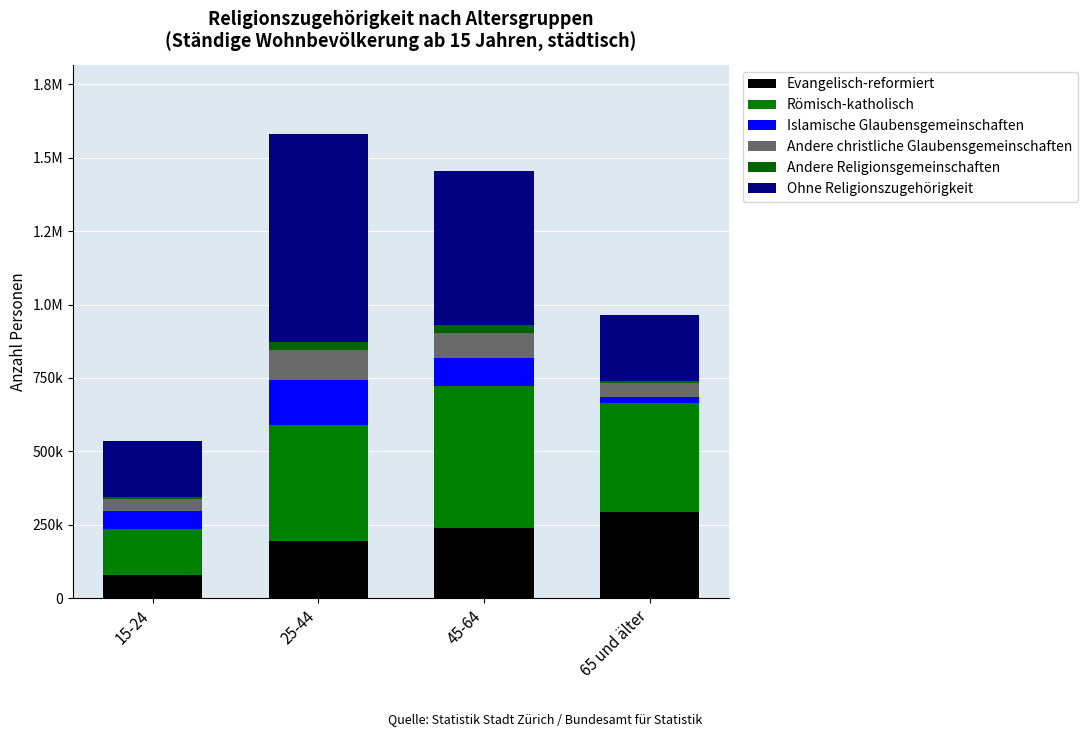

Does the chart contain any negative values?

No